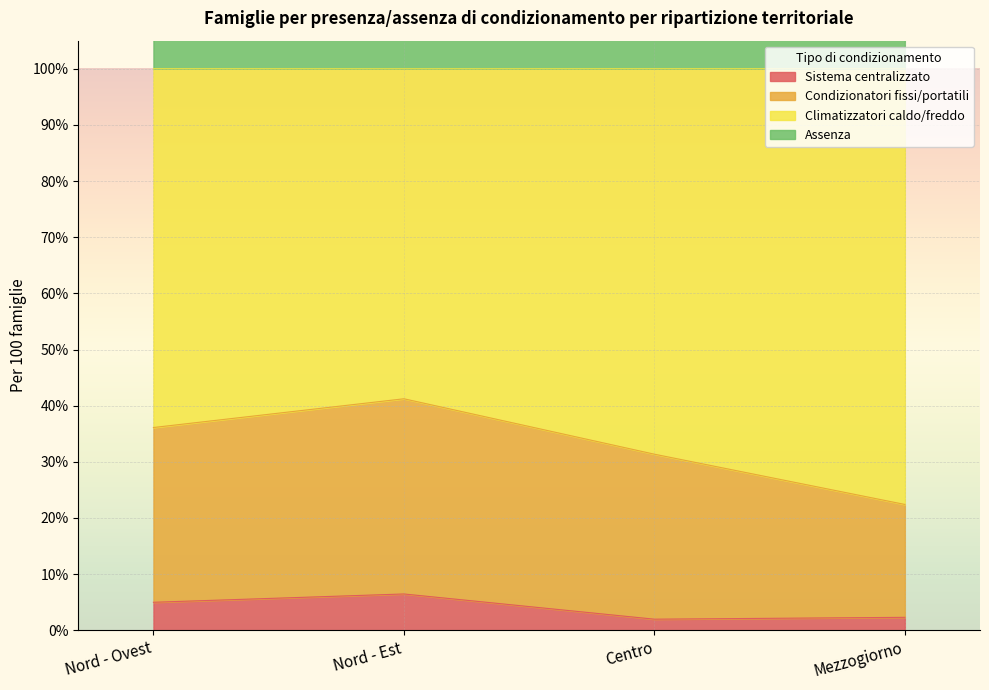

Is it true that Sistema centralizzato equals 2.3 at Mezzogiorno?

True